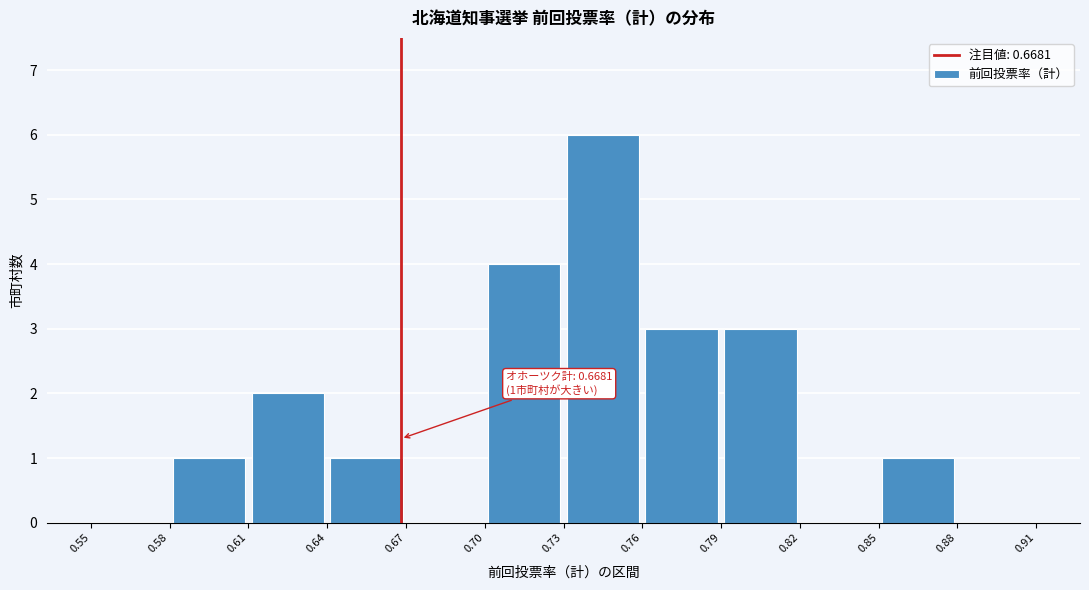

Which range on the x-axis has the tallest bar?

0.73 to 0.76